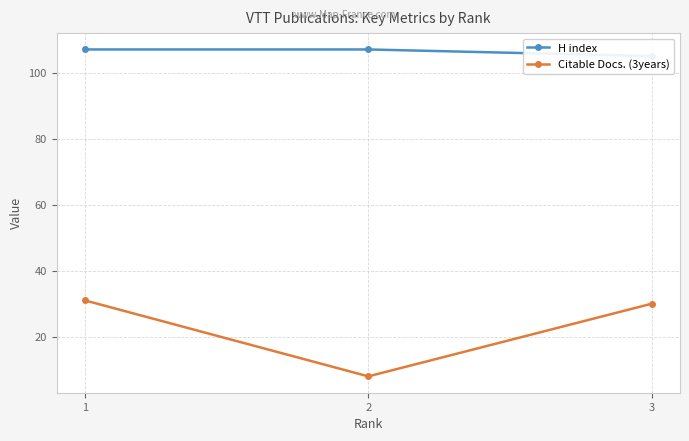

Which has a higher value, 1 or 2?

1